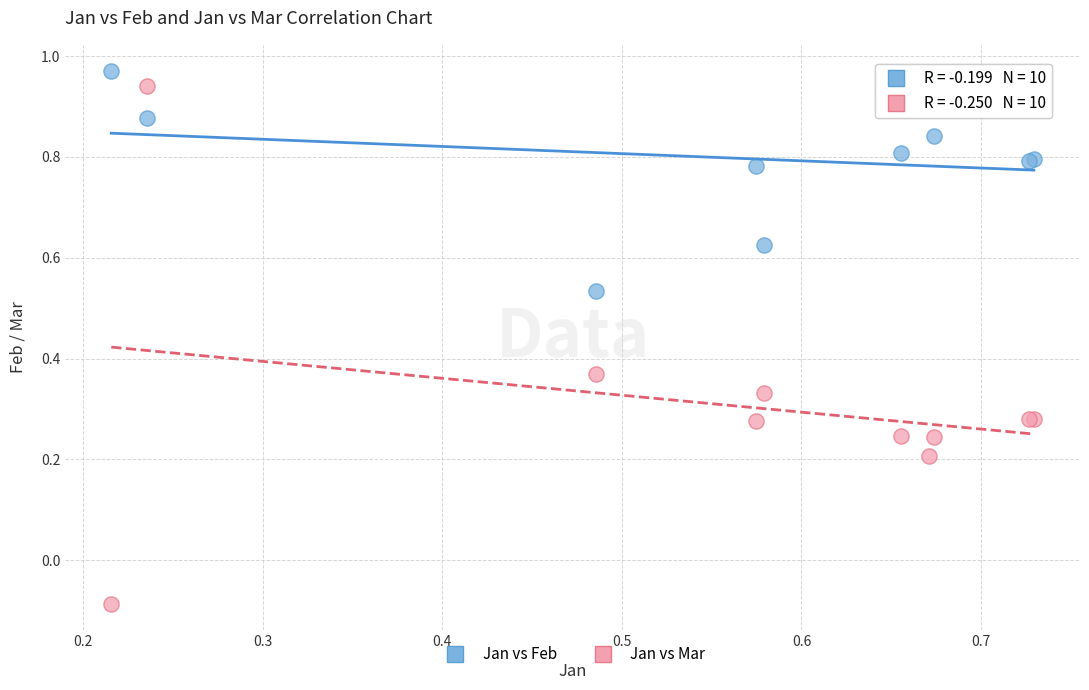

Which series reaches the minimum Y coordinate?

Jan vs Mar